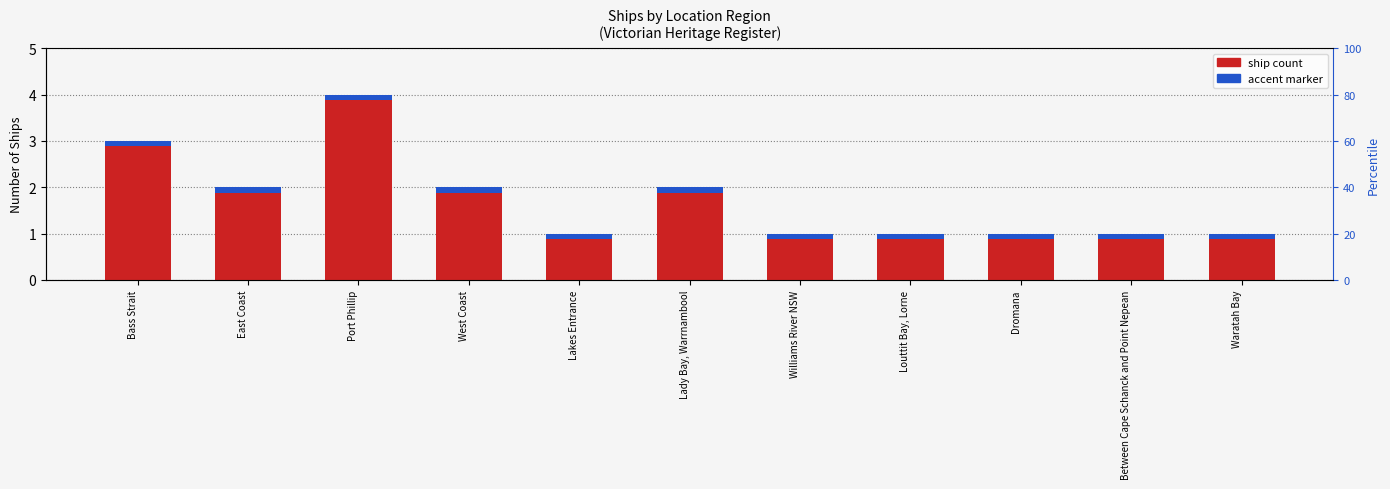

How many values are between 1 and 2?

9